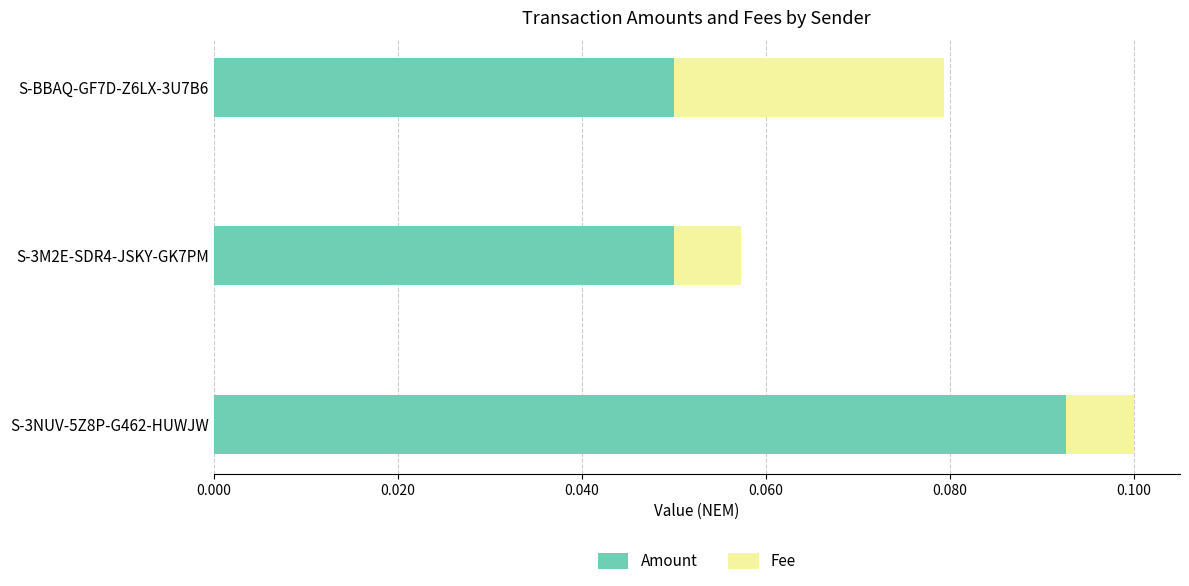

At which category is the sum across all series the highest?

S-3NUV-5Z8P-G462-HUWJW